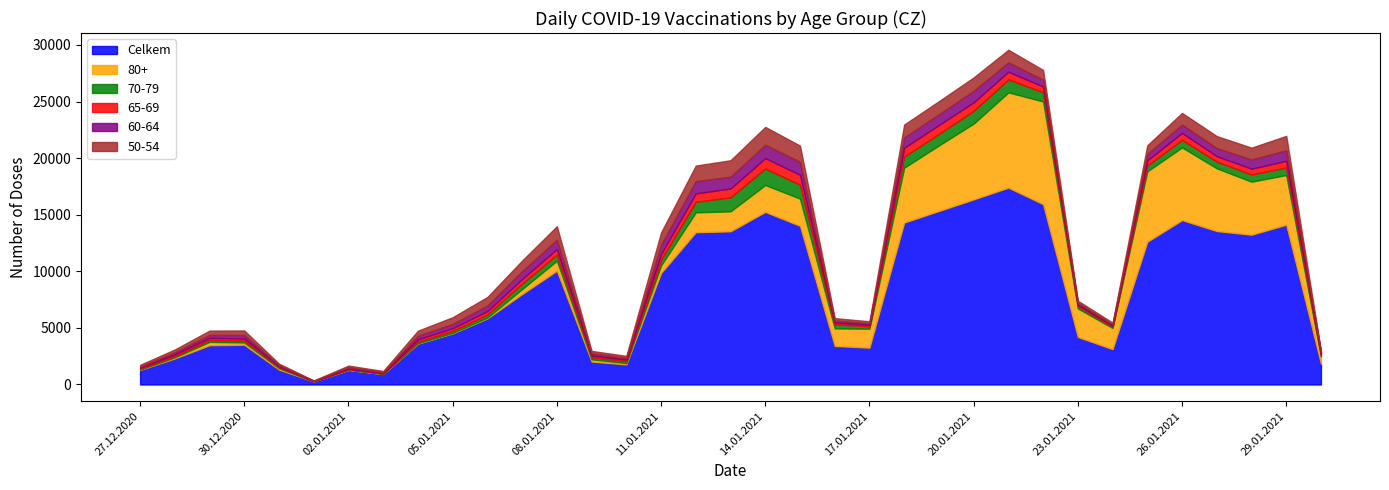

Where is the first local maximum for 50-54?

30.12.2020